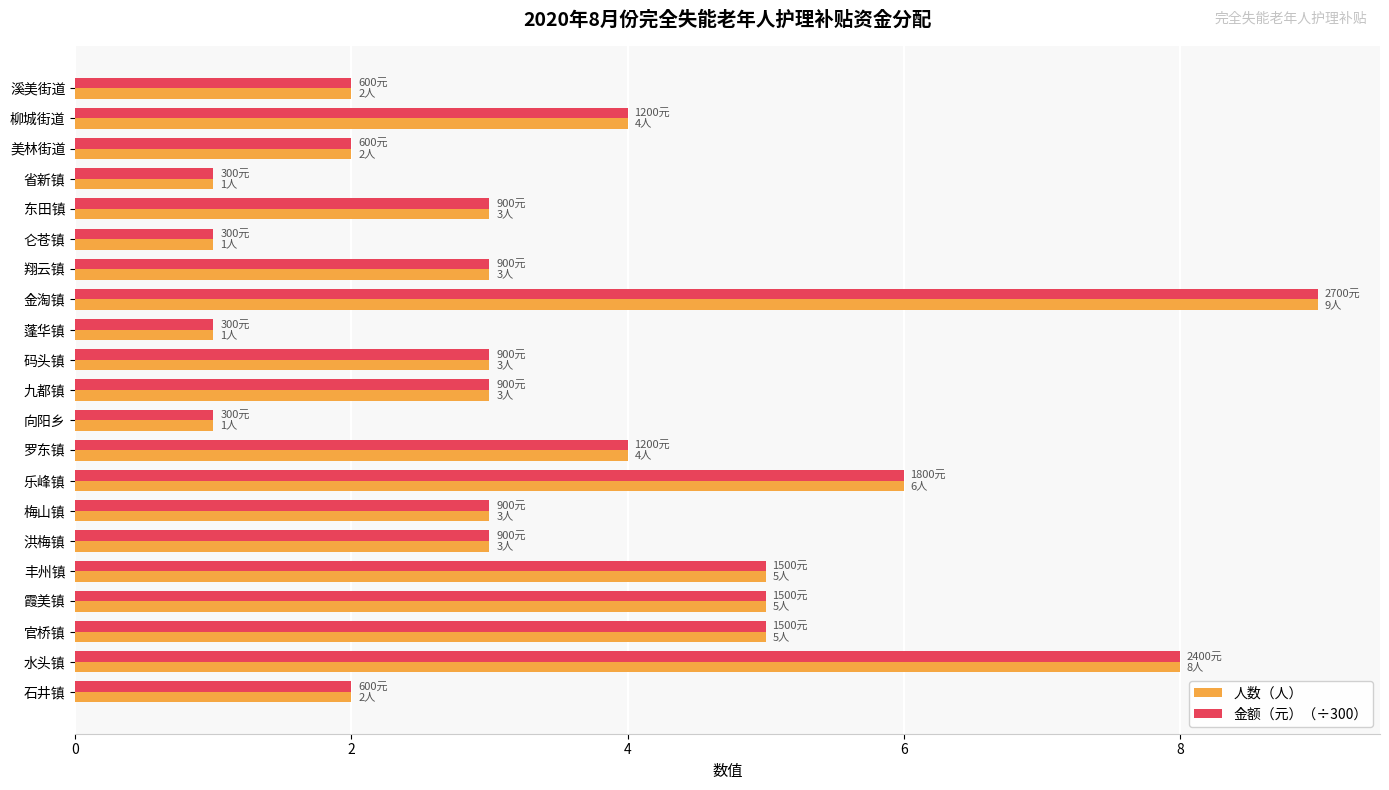

What is the difference between the maximum and minimum values in the 人数（人） series?

8